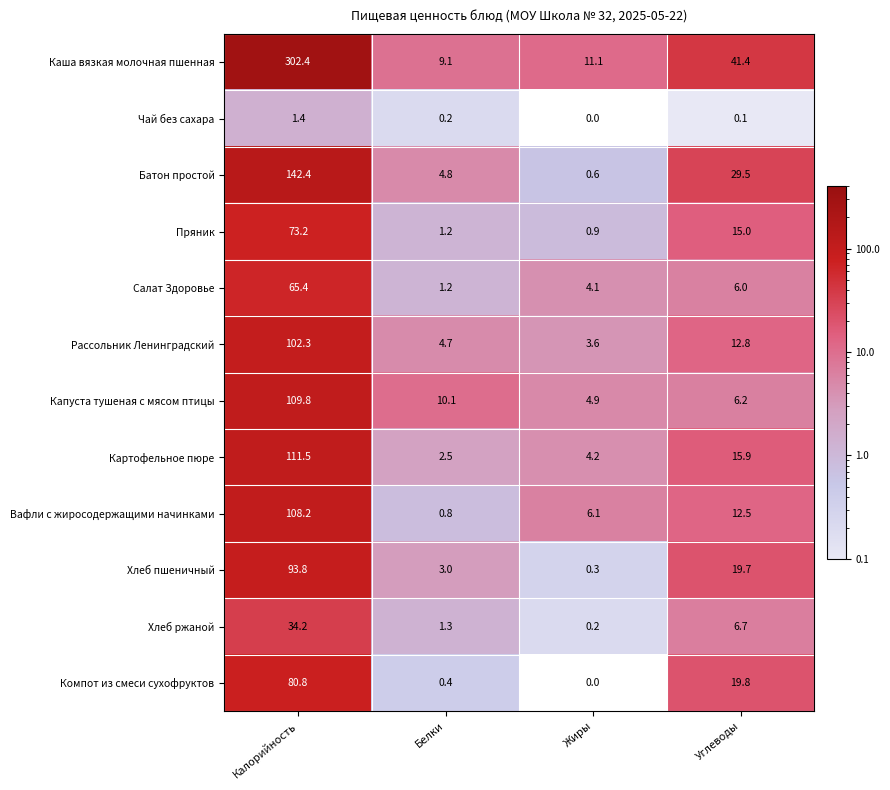

How many distinct data groups are displayed?

12